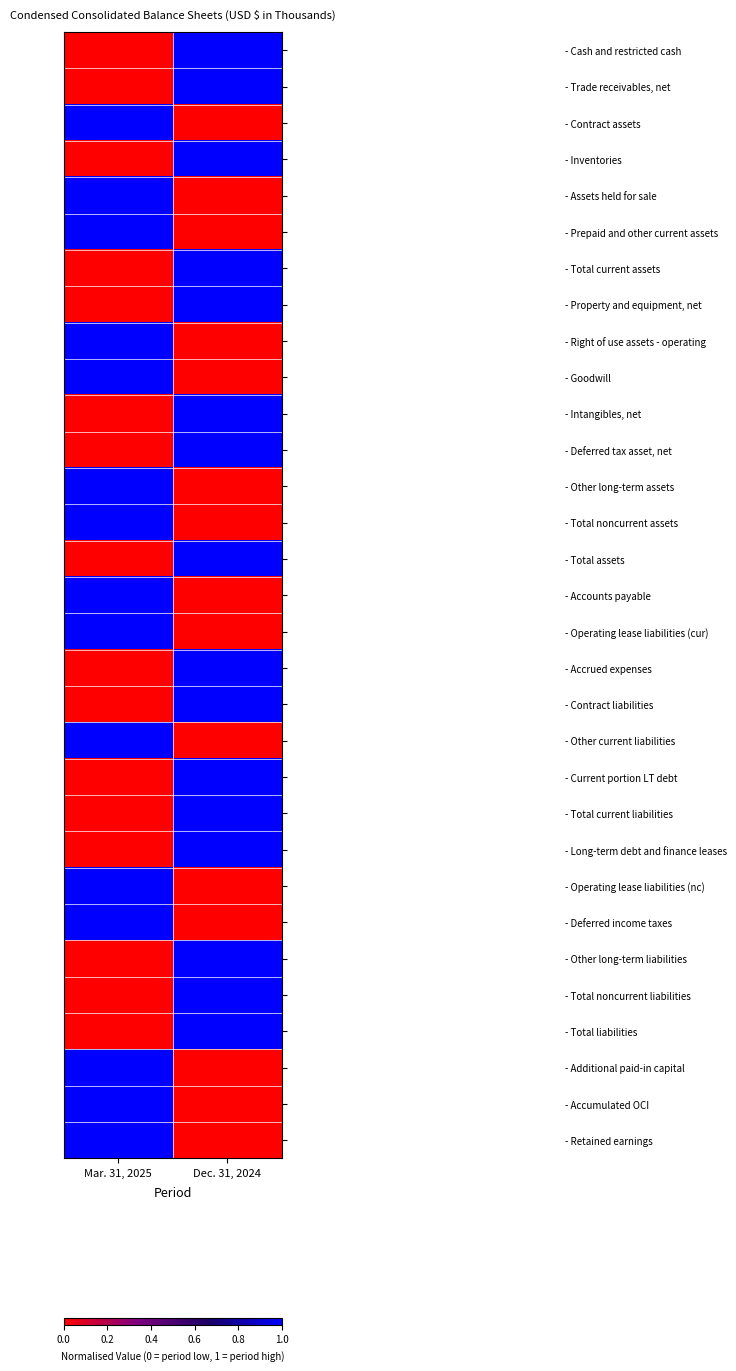

Reading left to right, transcribe all the data shown in this chart.

- Cash and restricted cash: Mar. 31, 2025=0	Dec. 31, 2024=1
- Trade receivables, net: Mar. 31, 2025=0	Dec. 31, 2024=1
- Contract assets: Mar. 31, 2025=1	Dec. 31, 2024=0
- Inventories: Mar. 31, 2025=0	Dec. 31, 2024=1
- Assets held for sale: Mar. 31, 2025=1	Dec. 31, 2024=0
- Prepaid and other current assets: Mar. 31, 2025=1	Dec. 31, 2024=0
- Total current assets: Mar. 31, 2025=0	Dec. 31, 2024=1
- Property and equipment, net: Mar. 31, 2025=0	Dec. 31, 2024=1
- Right of use assets - operating: Mar. 31, 2025=1	Dec. 31, 2024=0
- Goodwill: Mar. 31, 2025=1	Dec. 31, 2024=0
- Intangibles, net: Mar. 31, 2025=0	Dec. 31, 2024=1
- Deferred tax asset, net: Mar. 31, 2025=0	Dec. 31, 2024=1
- Other long-term assets: Mar. 31, 2025=1	Dec. 31, 2024=0
- Total noncurrent assets: Mar. 31, 2025=1	Dec. 31, 2024=0
- Total assets: Mar. 31, 2025=0	Dec. 31, 2024=1
- Accounts payable: Mar. 31, 2025=1	Dec. 31, 2024=0
- Operating lease liabilities (cur): Mar. 31, 2025=1	Dec. 31, 2024=0
- Accrued expenses: Mar. 31, 2025=0	Dec. 31, 2024=1
- Contract liabilities: Mar. 31, 2025=0	Dec. 31, 2024=1
- Other current liabilities: Mar. 31, 2025=1	Dec. 31, 2024=0
- Current portion LT debt: Mar. 31, 2025=0	Dec. 31, 2024=1
- Total current liabilities: Mar. 31, 2025=0	Dec. 31, 2024=1
- Long-term debt and finance leases: Mar. 31, 2025=0	Dec. 31, 2024=1
- Operating lease liabilities (nc): Mar. 31, 2025=1	Dec. 31, 2024=0
- Deferred income taxes: Mar. 31, 2025=1	Dec. 31, 2024=0
- Other long-term liabilities: Mar. 31, 2025=0	Dec. 31, 2024=1
- Total noncurrent liabilities: Mar. 31, 2025=0	Dec. 31, 2024=1
- Total liabilities: Mar. 31, 2025=0	Dec. 31, 2024=1
- Additional paid-in capital: Mar. 31, 2025=1	Dec. 31, 2024=0
- Accumulated OCI: Mar. 31, 2025=1	Dec. 31, 2024=0
- Retained earnings: Mar. 31, 2025=1	Dec. 31, 2024=0